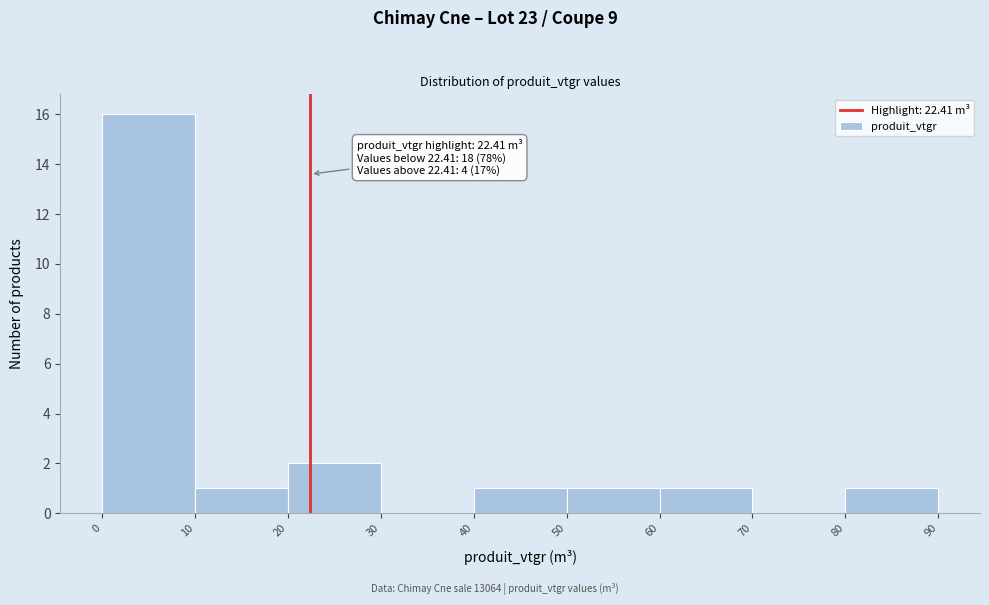

Which range on the x-axis has the tallest bar?

0 to 10